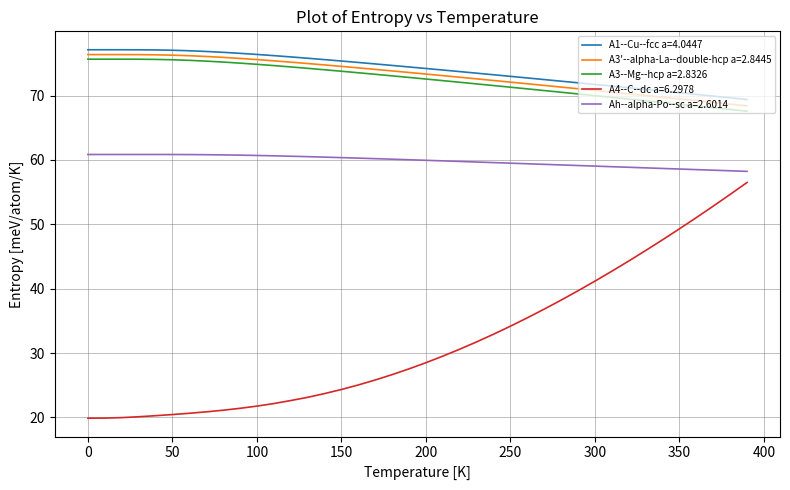

What is the difference between the maximum and minimum values in the A3--Mg--hcp a=2.8326 series?

8.1